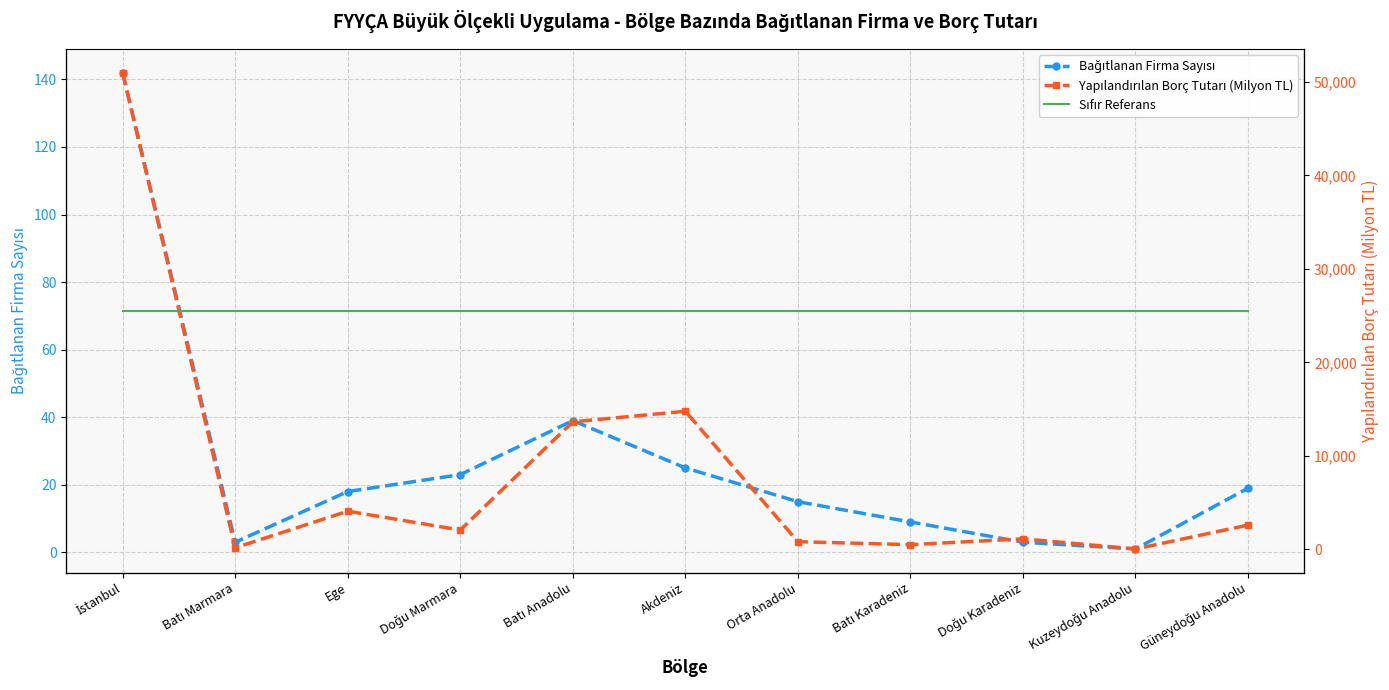

Which series has the widest spread of values?

Yapılandırılan Borç Tutarı (Milyon TL)